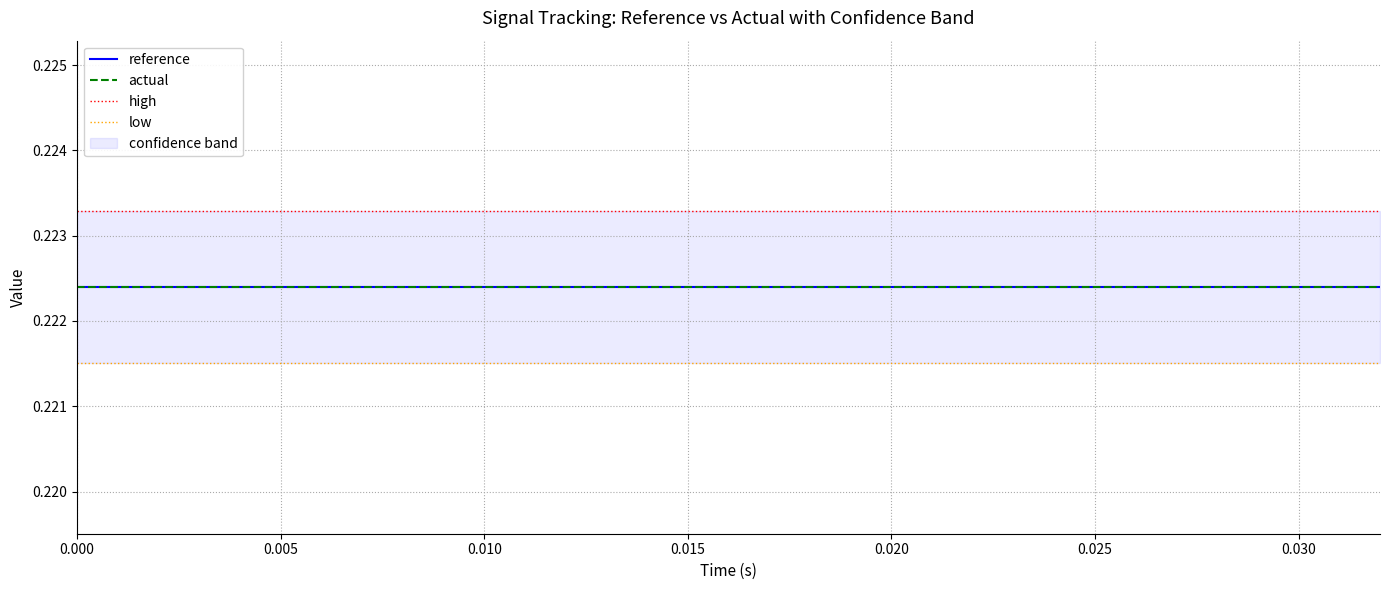

Which series has the largest total across all categories?

high